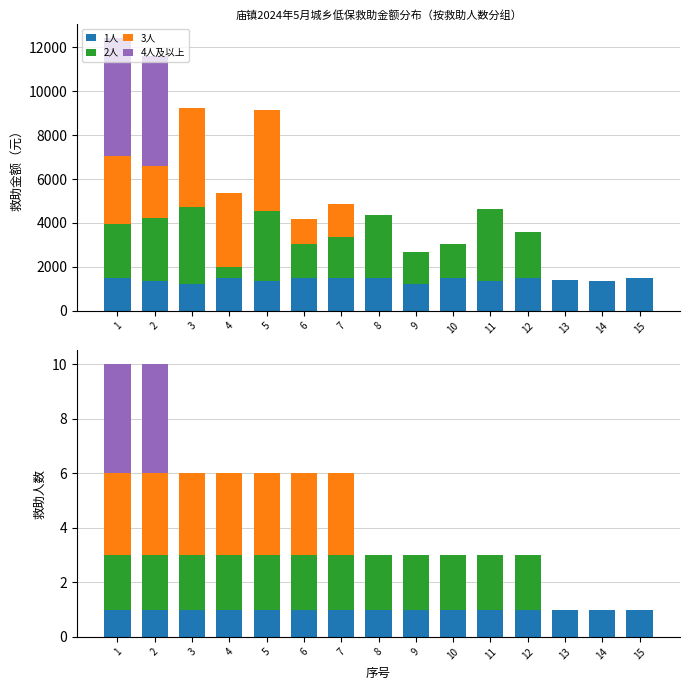

Between 14 and 15, which series saw the biggest shift?

1人